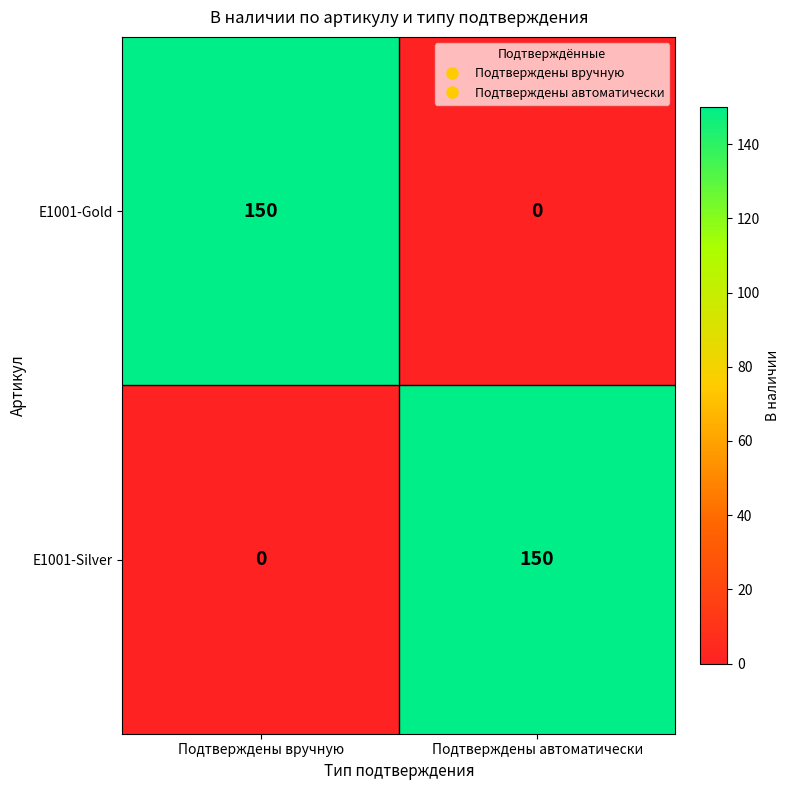

What is the sum of all E1001-Silver values?

150